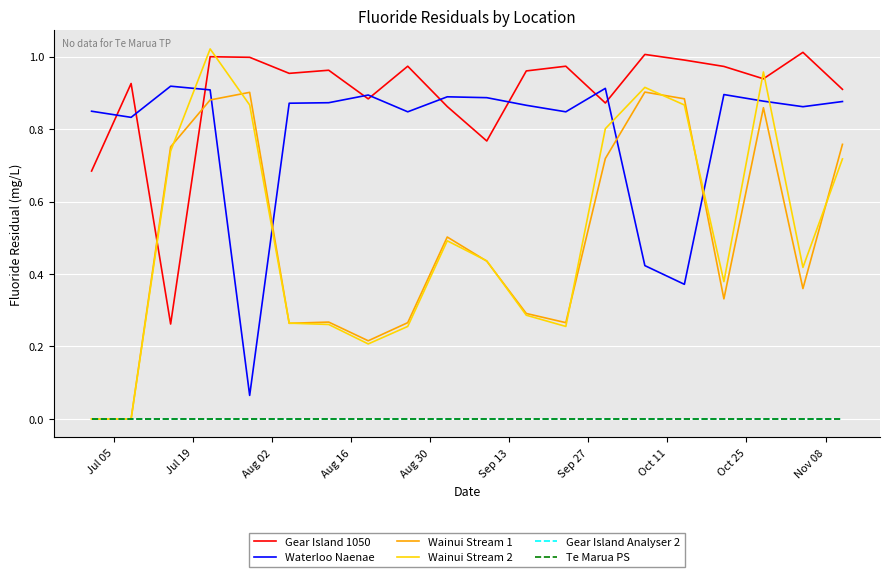

True or false: Waterloo Naenae and Gear Island Analyser 2 intersect in this chart.

False